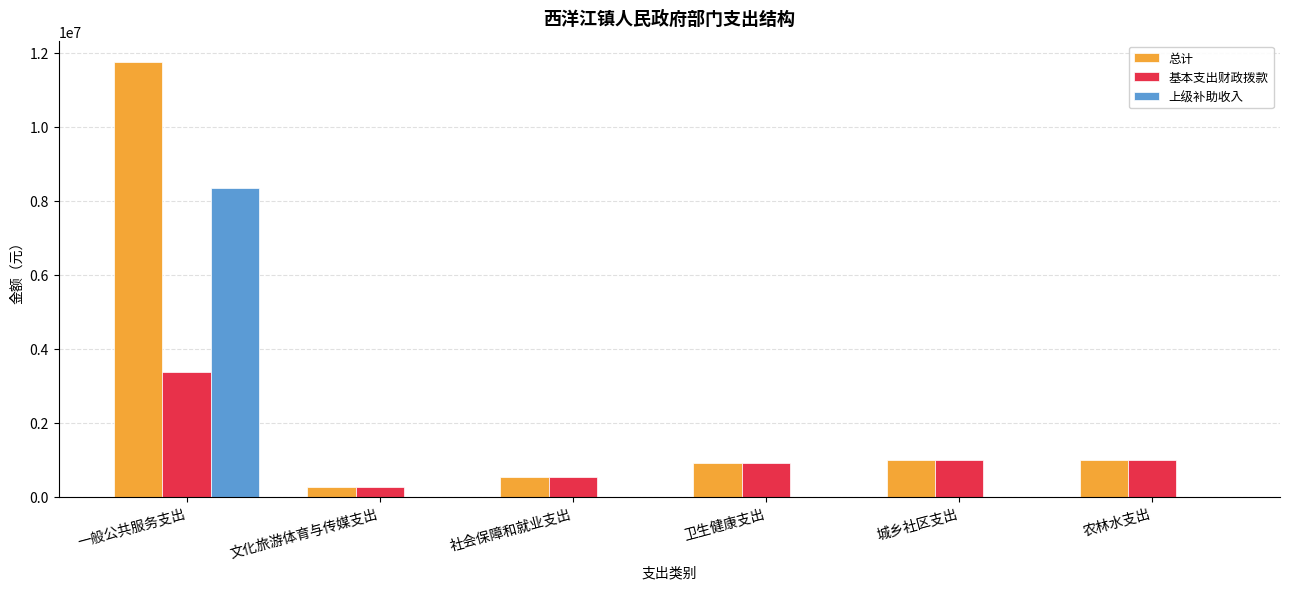

The 上级补助收入 series shows 0.0 at 农林水支出. True or false?

True